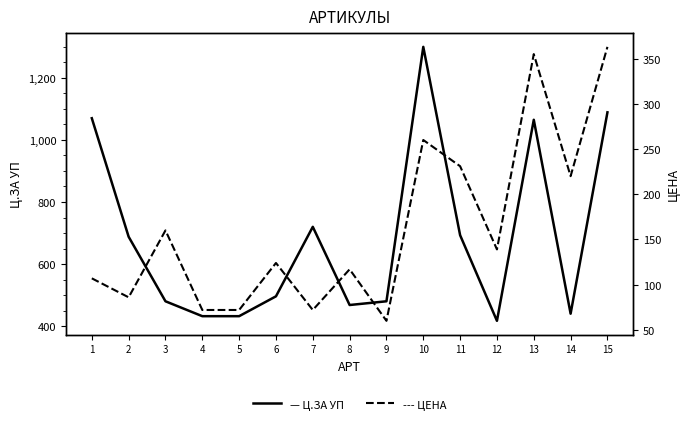

Rank the series by their maximum value, from lowest to highest.

ЦЕНА, Ц.ЗА УП